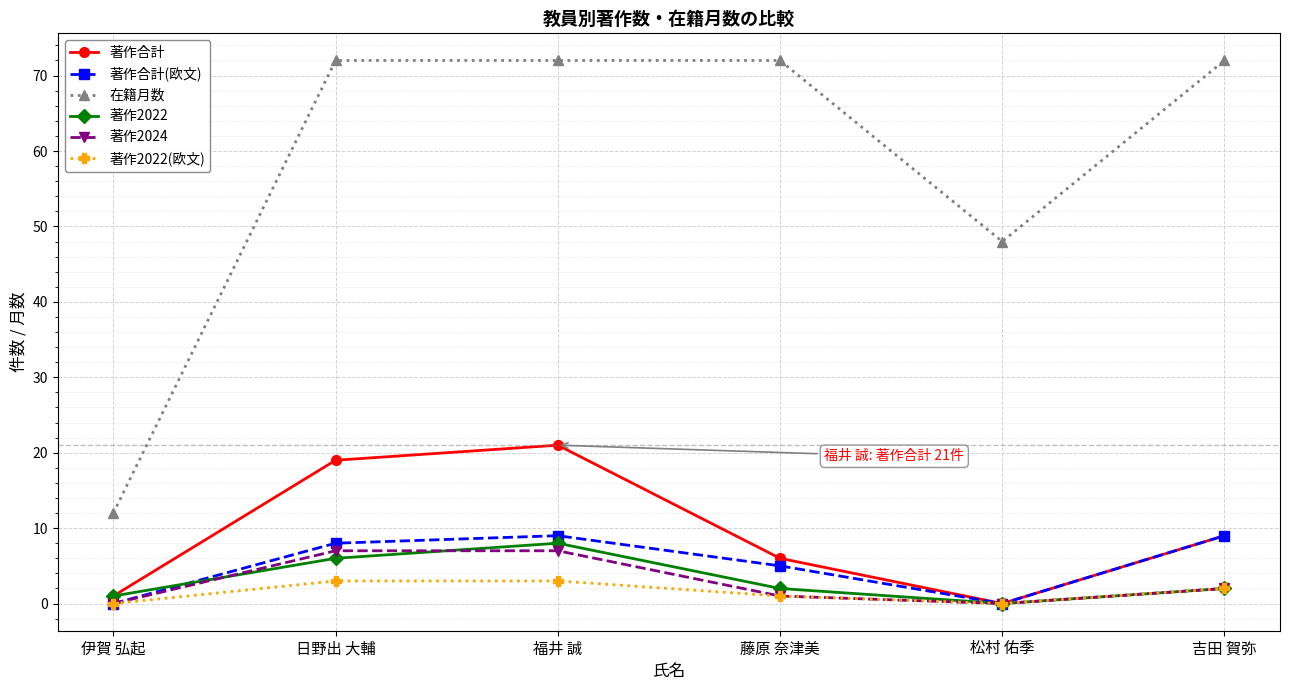

At how many categories does at least one series exceed 53?

4